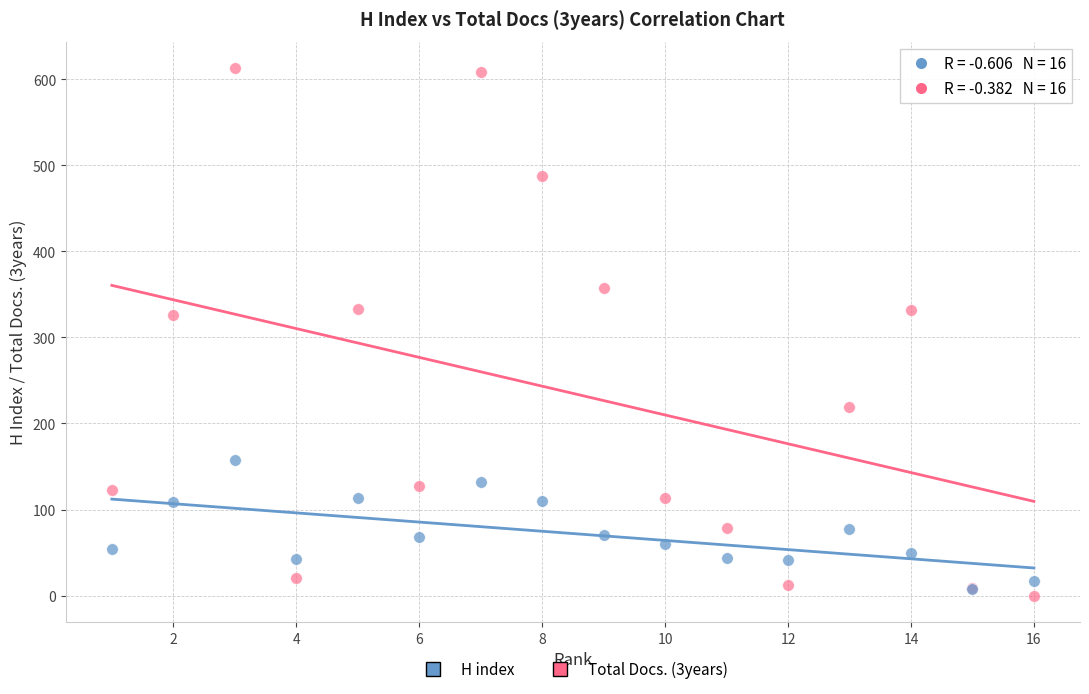

What are all the series names shown in the legend?

H index, Total Docs. (3years)